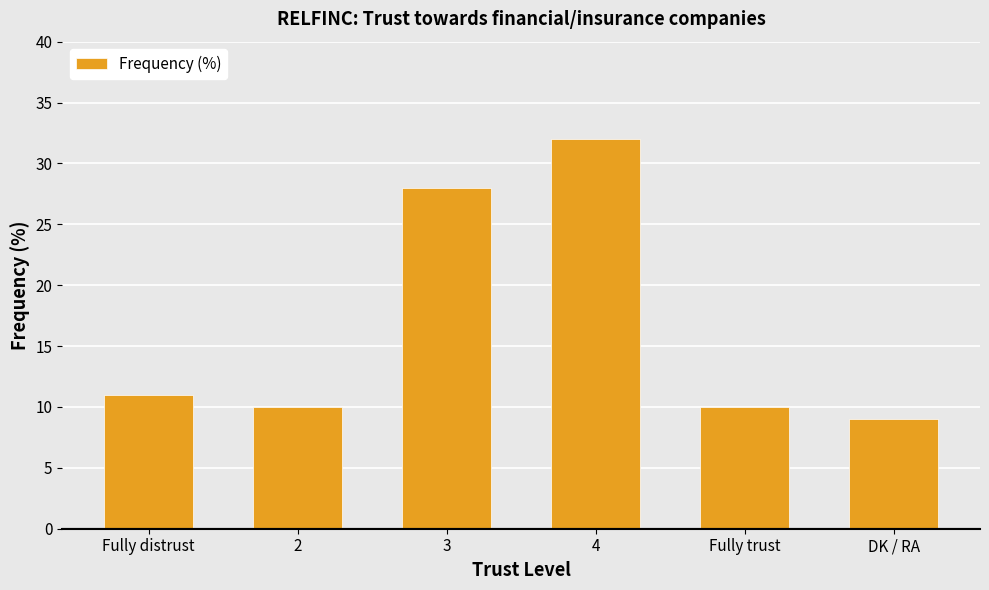

Where is the data nearest to the value 20?

3